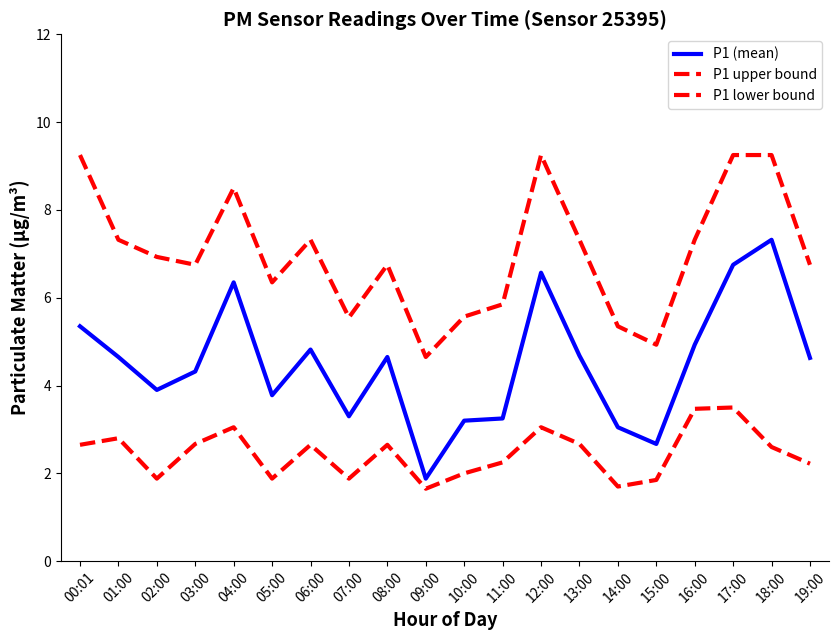

At which category does P1 lower bound reach its first local valley?

02:00